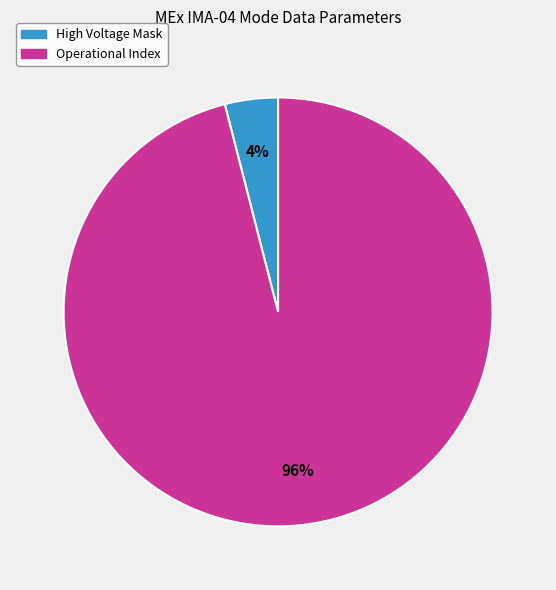

To the nearest percent, what is the average slice percentage?

50%